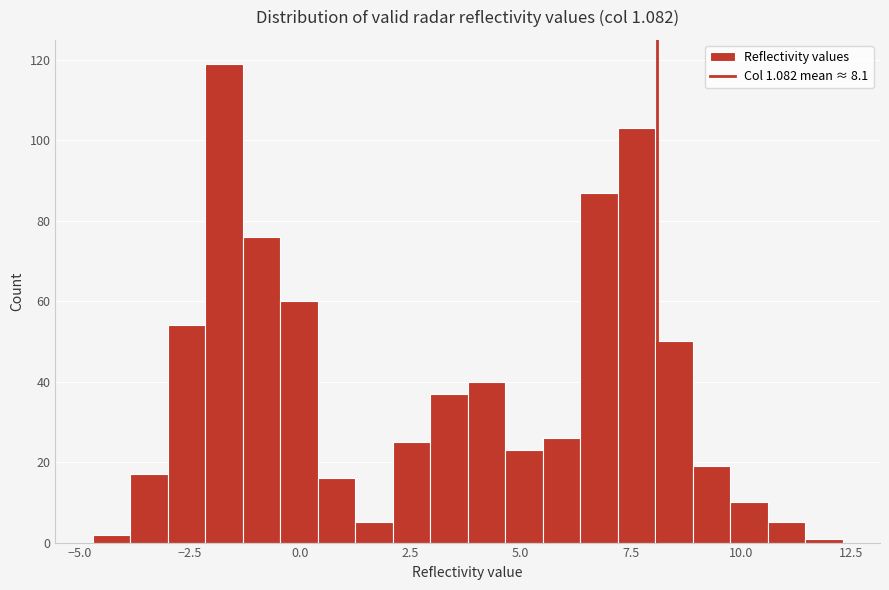

Around what value on the x-axis is the tallest bar? Give the approximate position of its centre, as read against the axis.

-1.5